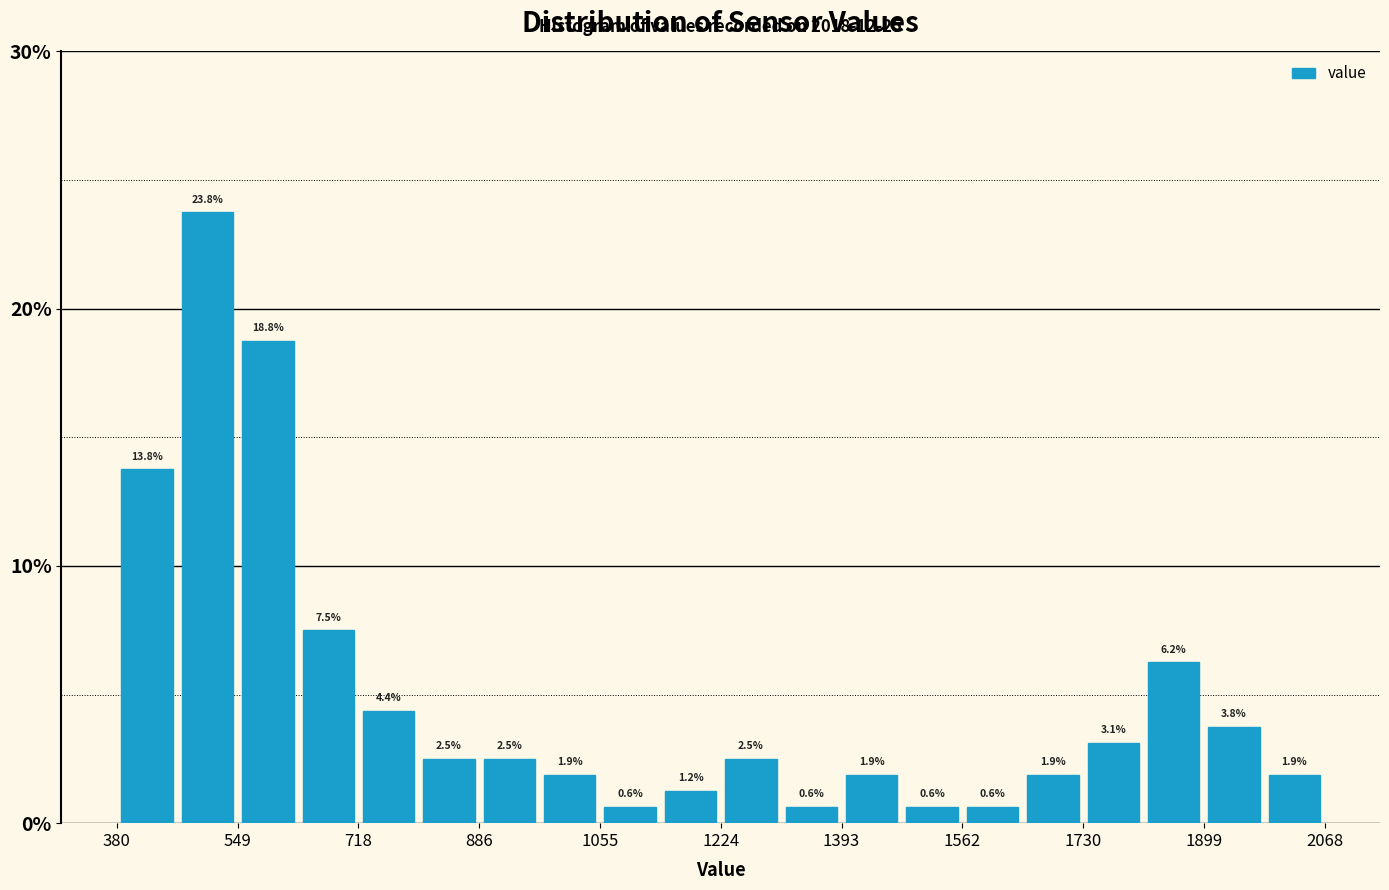

Reading left to right, list every bar in this chart as the range it spans on the x-axis followed by its height. The bar edges are not printed on the chart, so give them approximately, as read against the axis.

380 to 460: 13.8
460 to 540: 23.8
540 to 640: 18.8
640 to 720: 7.5
720 to 800: 4.4
800 to 880: 2.5
880 to 980: 2.5
980 to 1060: 1.9
1060 to 1140: 0.6
1140 to 1220: 1.2
1220 to 1300: 2.5
1300 to 1400: 0.6
1400 to 1480: 1.9
1480 to 1560: 0.6
1560 to 1640: 0.6
1640 to 1740: 1.9
1740 to 1820: 3.1
1820 to 1900: 6.2
1900 to 1980: 3.8
1980 to 2060: 1.9